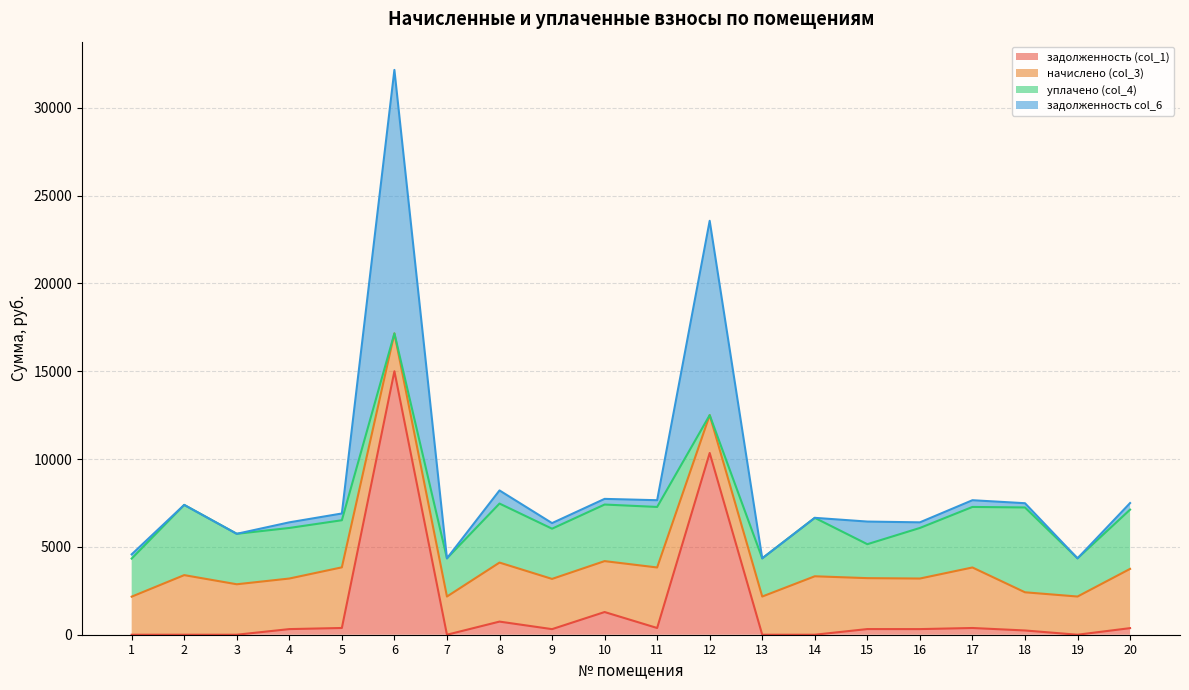

The value of задолженность (col_1) at 19 is 0.0. True or false?

True